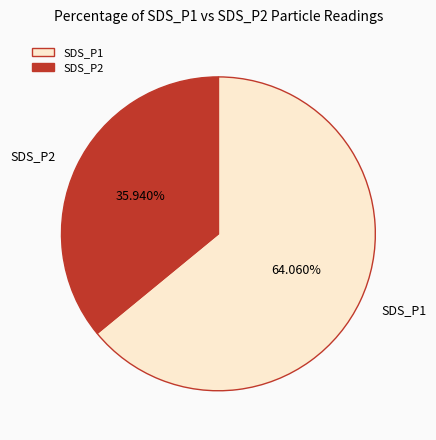

Rank the categories by value from highest to lowest.

SDS_P1, SDS_P2